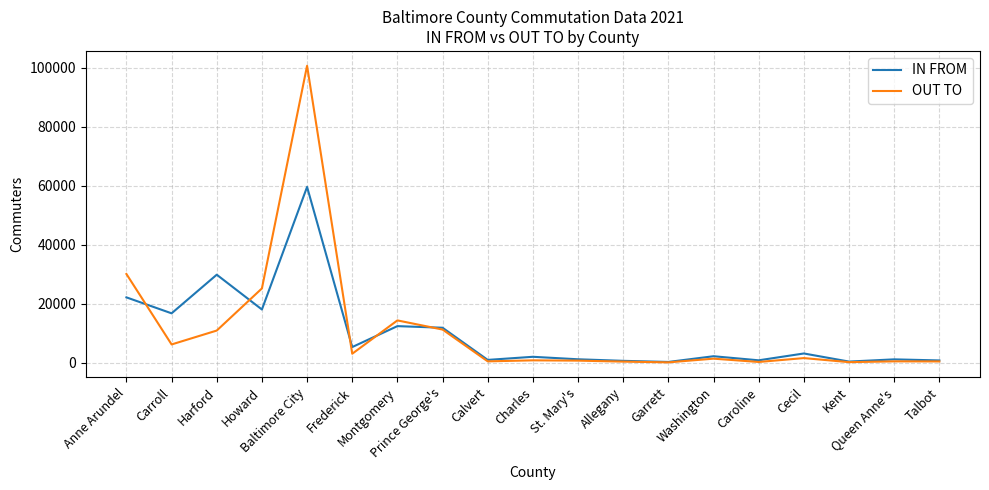

Which series has the widest spread of values?

OUT TO